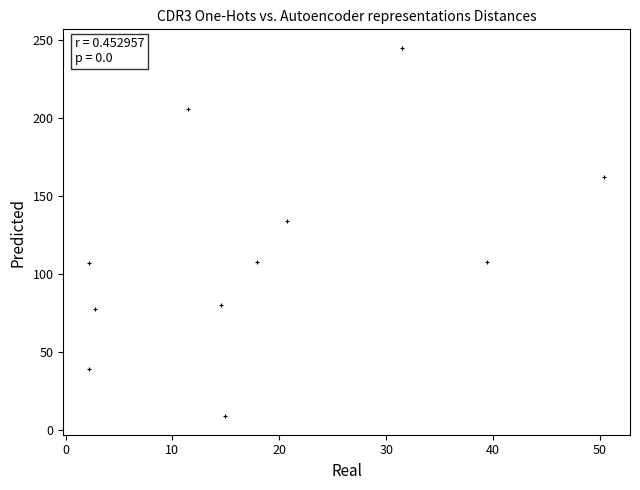

What Y value in the scatter plot is closest to 127?

134